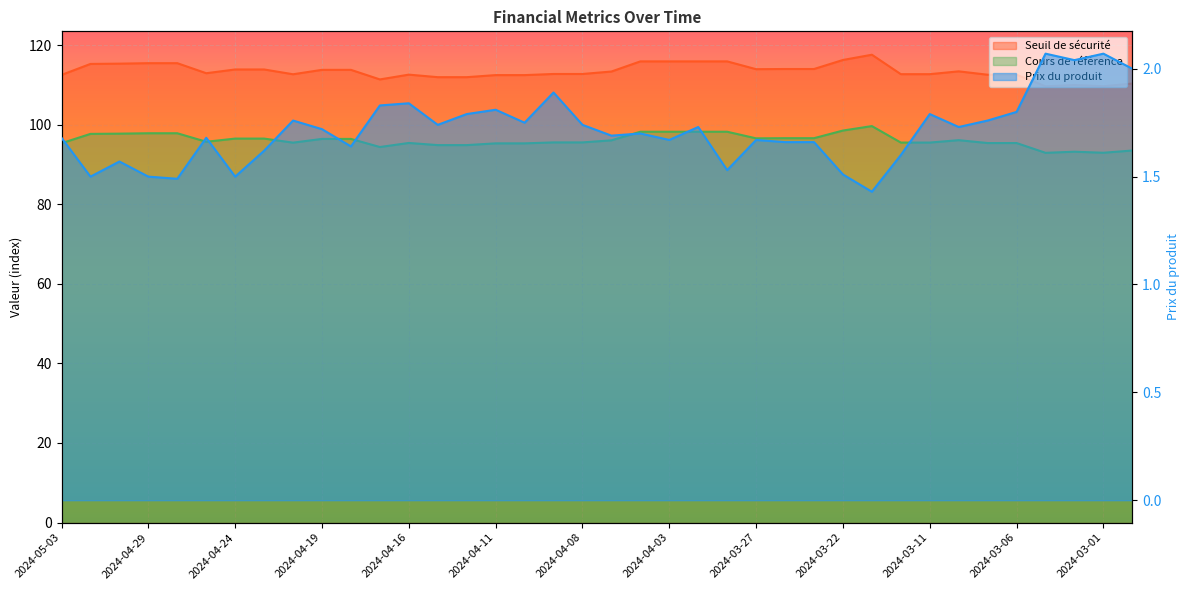

Reading left to right, what are all the values shown in this chart?

Prix du produit: 1.7	1.5	1.6	1.5	1.5	1.7	1.5	1.6	1.8	1.7	1.6	1.8	1.8	1.7	1.8	1.8	1.8	1.9	1.7	1.7	1.7	1.7	1.7	1.5	1.7	1.7	1.7	1.5	1.4	1.6	1.8	1.7	1.8	1.8	2.1	2.0	2.1	2.0
Seuil de sécurité: 112.5	115.3	115.3	115.5	115.5	112.9	113.9	113.9	112.7	113.8	113.8	111.4	112.6	111.9	111.9	112.5	112.5	112.7	112.7	113.4	115.9	115.9	115.9	115.9	113.9	114.0	114.0	116.3	117.6	112.7	112.7	113.4	112.5	112.5	109.6	110.0	109.7	110.3
Cours de référence: 95.3	97.7	97.7	97.8	97.8	95.7	96.5	96.5	95.5	96.4	96.4	94.4	95.4	94.9	94.9	95.3	95.3	95.5	95.5	96.1	98.2	98.2	98.2	98.2	96.6	96.6	96.6	98.5	99.6	95.5	95.5	96.1	95.4	95.4	92.9	93.2	92.9	93.5